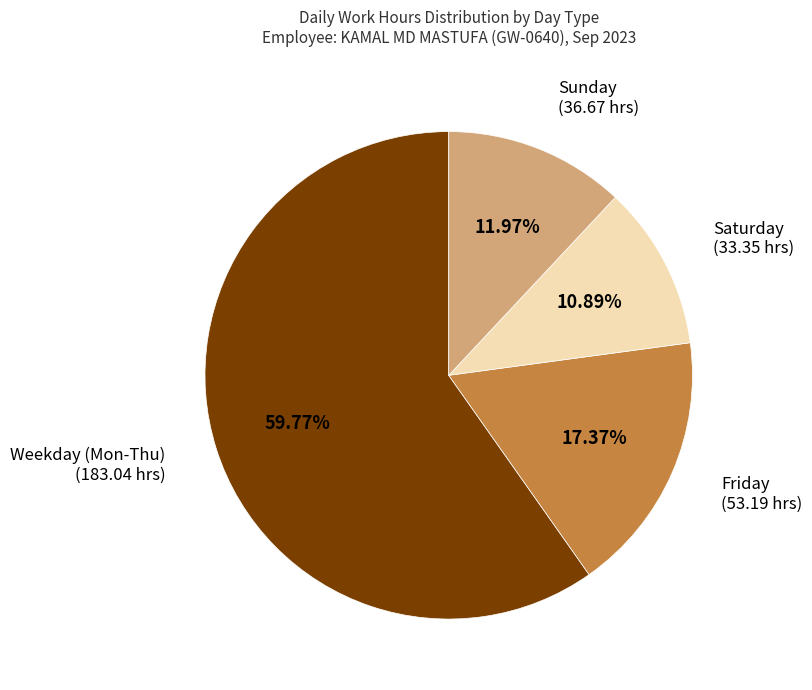

Is there a majority slice in this chart?

Yes